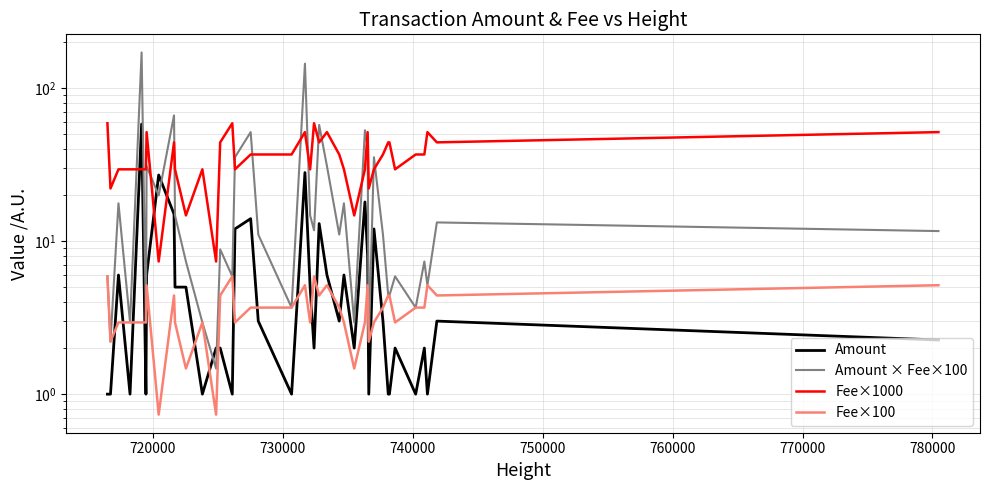

Reading right to left, list all the values displayed in this chart.

Amount: 2.3	3.0	1.0	2.0	1.0	2.0	1.0	1.0	3.0	12.0	1.0	8.0	18.0	2.0	6.0	3.0	6.0	13.0	2.0	5.0	28.0	1.0	3.0	14.0	12.0	1.0	2.0	2.0	1.0	5.0	5.0	15.0	27.0	6.0	1.0	58.0	1.0	6.0	1.0	1.0
Amount × Fee×100: 11.6	13.2	5.1	7.3	3.7	5.9	4.4	4.4	11.0	35.3	2.2	41.2	52.9	2.9	17.6	11.0	30.9	57.3	11.8	14.7	144.1	3.7	11.0	51.4	35.3	5.9	8.8	1.5	2.9	7.3	14.7	66.2	19.8	30.9	2.9	170.5	2.9	17.6	2.2	5.9
Fee×1000: 51.4	44.1	51.4	36.8	36.8	29.4	44.1	44.1	36.8	29.4	22.1	51.4	29.4	14.7	29.4	36.8	51.4	44.1	58.8	29.4	51.4	36.8	36.8	36.8	29.4	58.8	44.1	7.3	29.4	14.7	29.4	44.1	7.3	51.4	29.4	29.4	29.4	29.4	22.1	58.8
Fee×100: 5.1	4.4	5.1	3.7	3.7	2.9	4.4	4.4	3.7	2.9	2.2	5.1	2.9	1.5	2.9	3.7	5.1	4.4	5.9	2.9	5.1	3.7	3.7	3.7	2.9	5.9	4.4	0.7	2.9	1.5	2.9	4.4	0.7	5.1	2.9	2.9	2.9	2.9	2.2	5.9